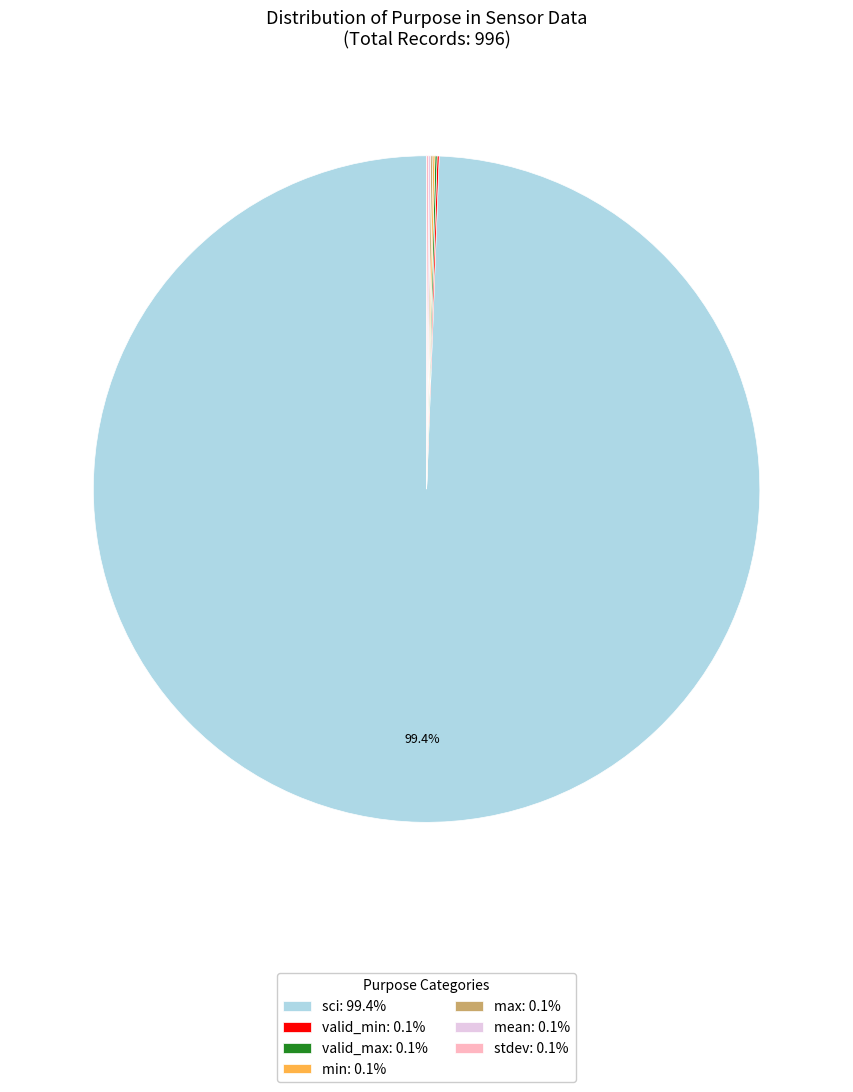

Is there a majority slice in this chart?

Yes